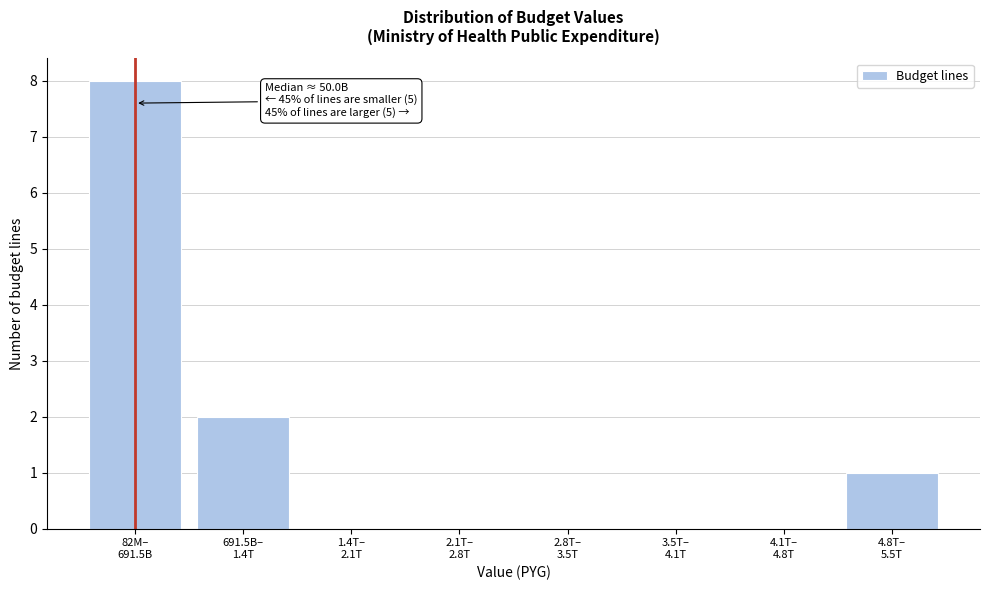

What is the maximum value shown in the chart?

8